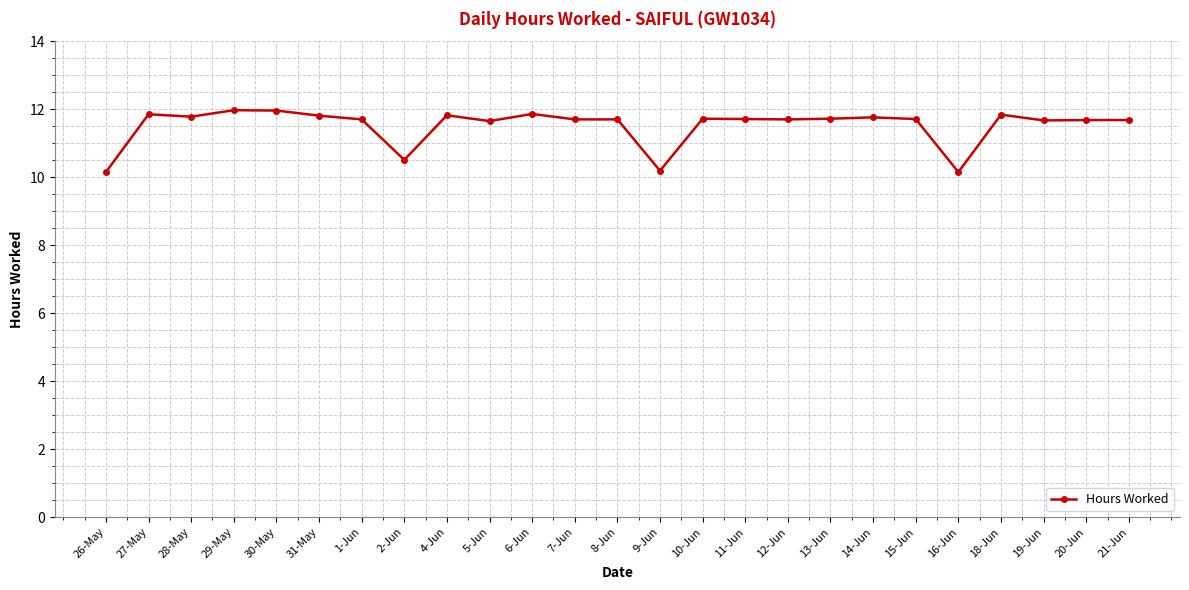

What is the change in value from 2-Jun to 4-Jun?

+1.3